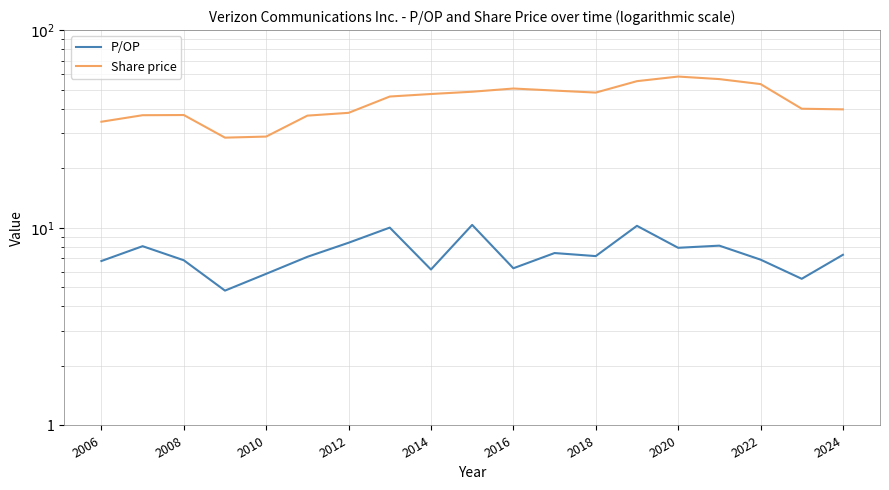

What is the difference between the second highest and minimum values in the P/OP series?

5.4